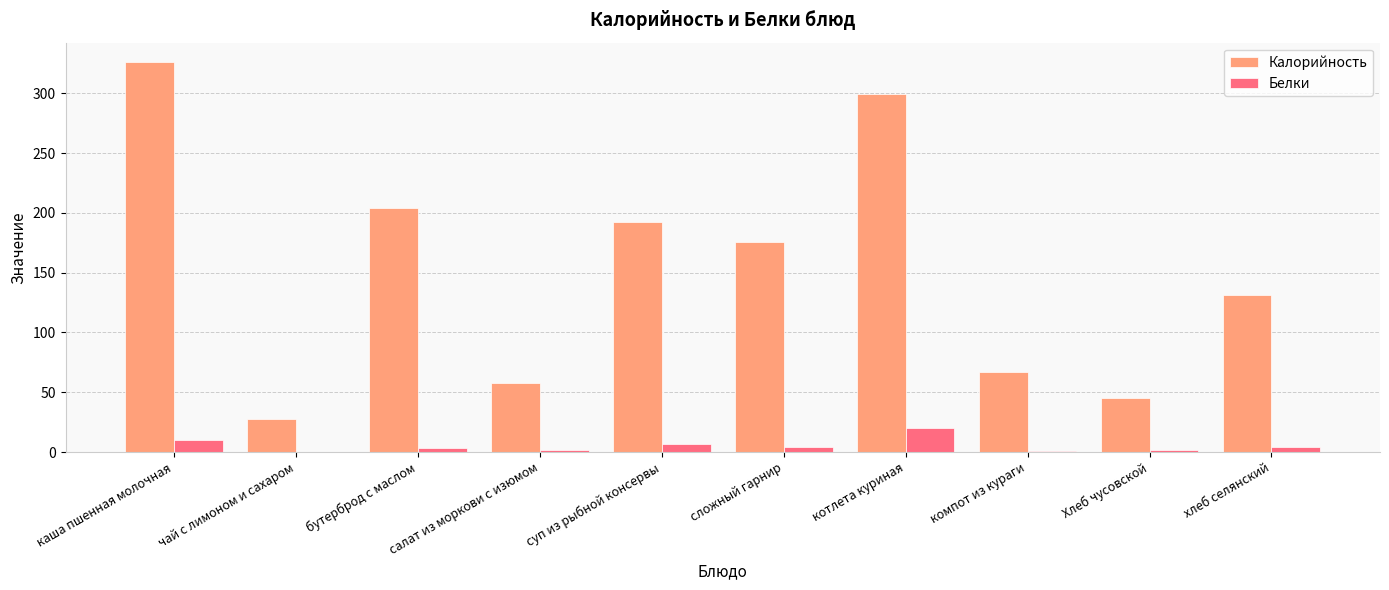

At which label does Калорийность reach its peak?

каша пшенная молочная